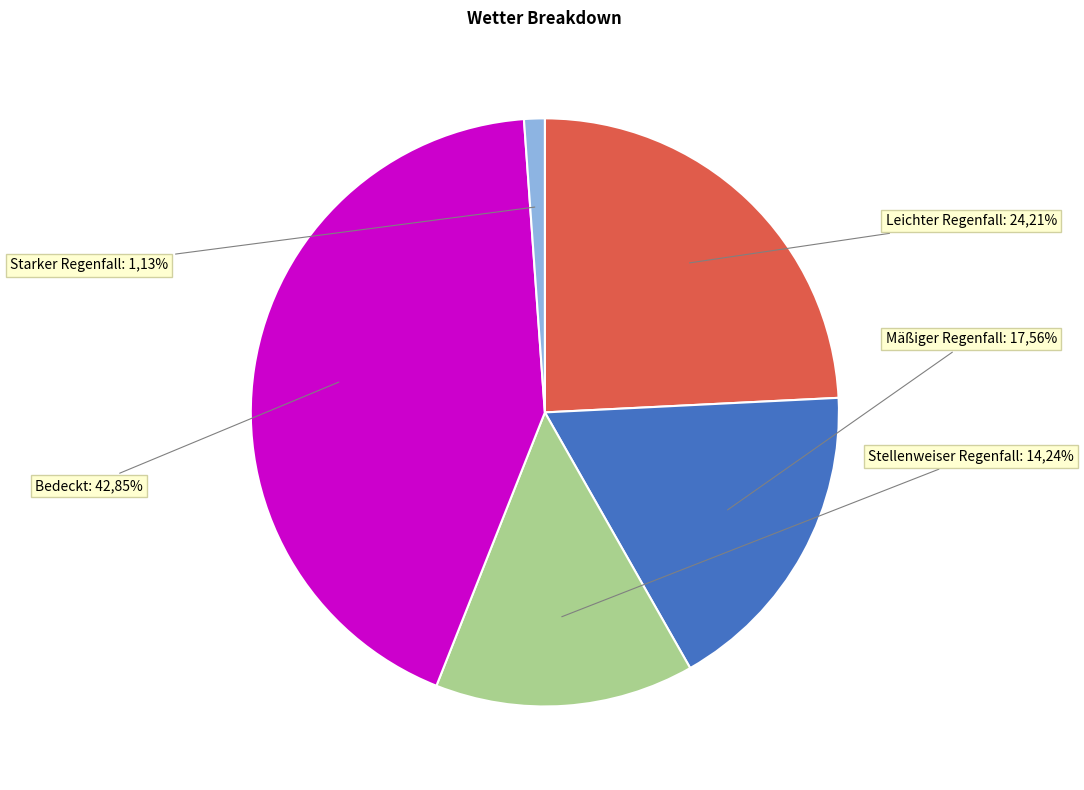

Does any single category account for the majority?

No